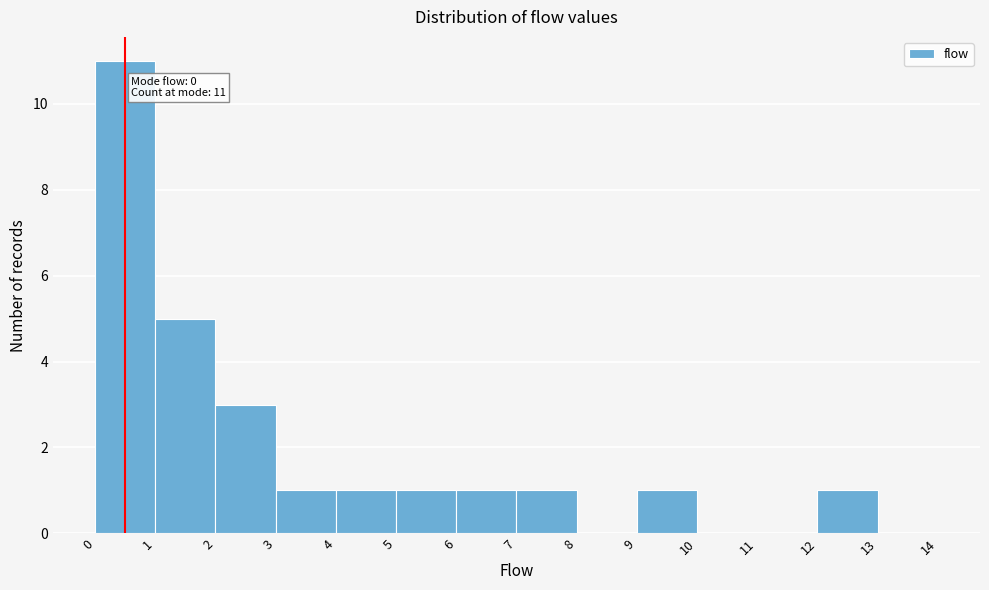

Over which range of the x-axis is the bar tallest?

0 to 1